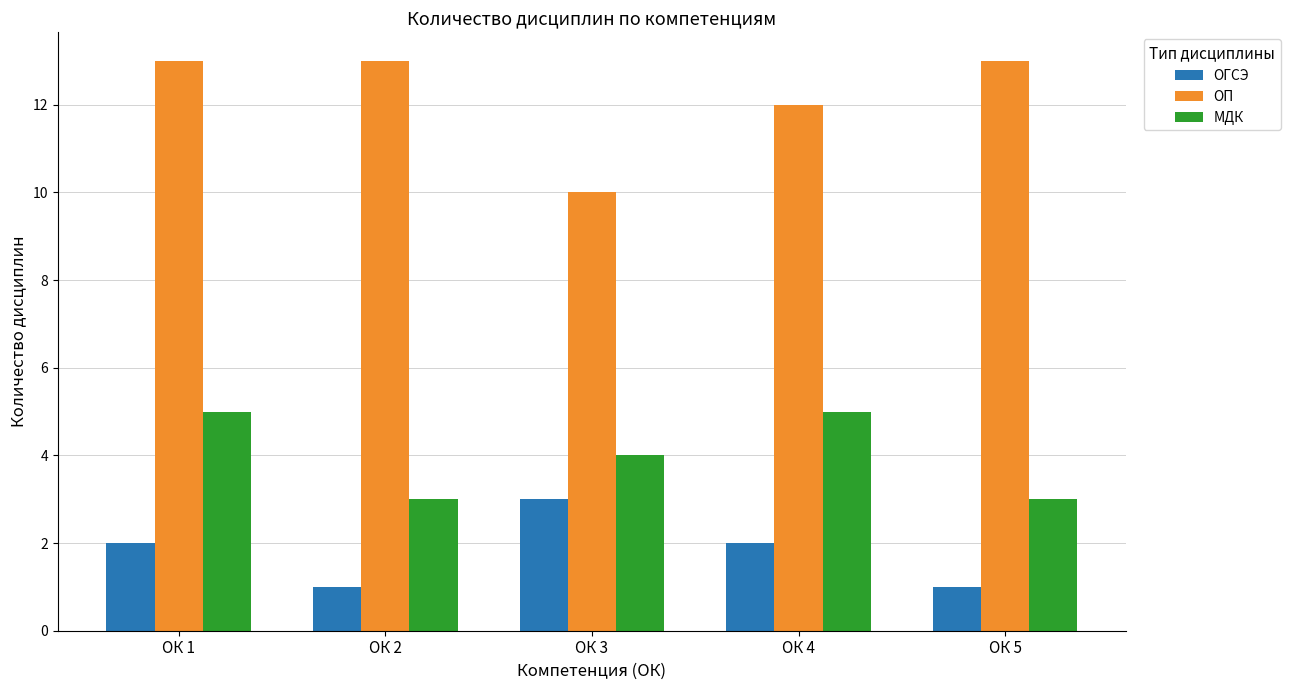

Between ОК 1 and ОК 4, which series saw the biggest shift?

ОП